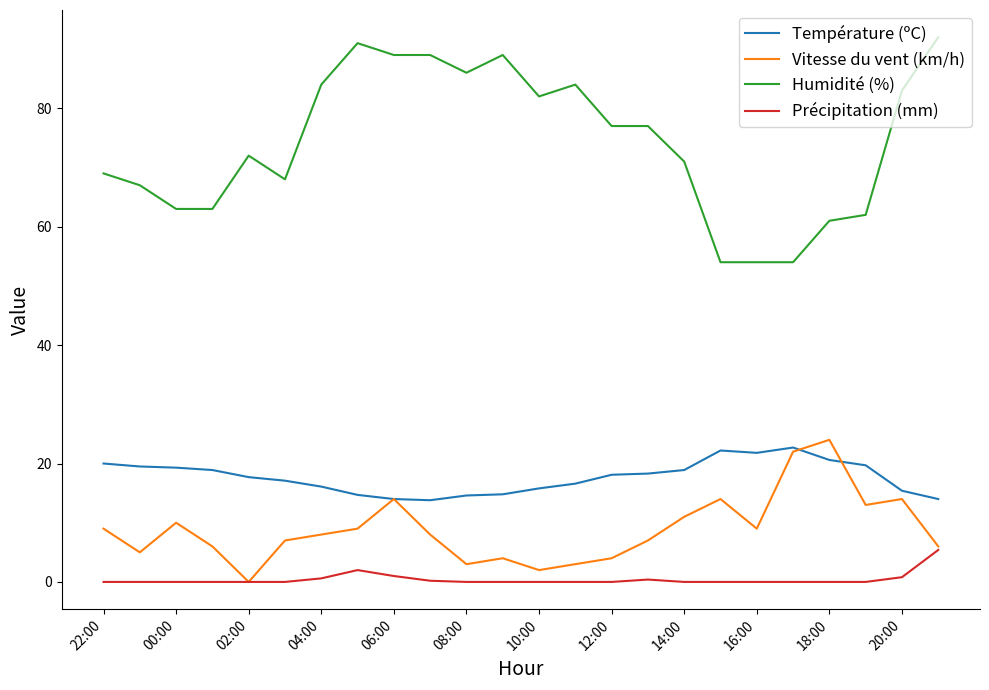

True or false: Température (ºC) and Humidité (%) cross at least once.

False